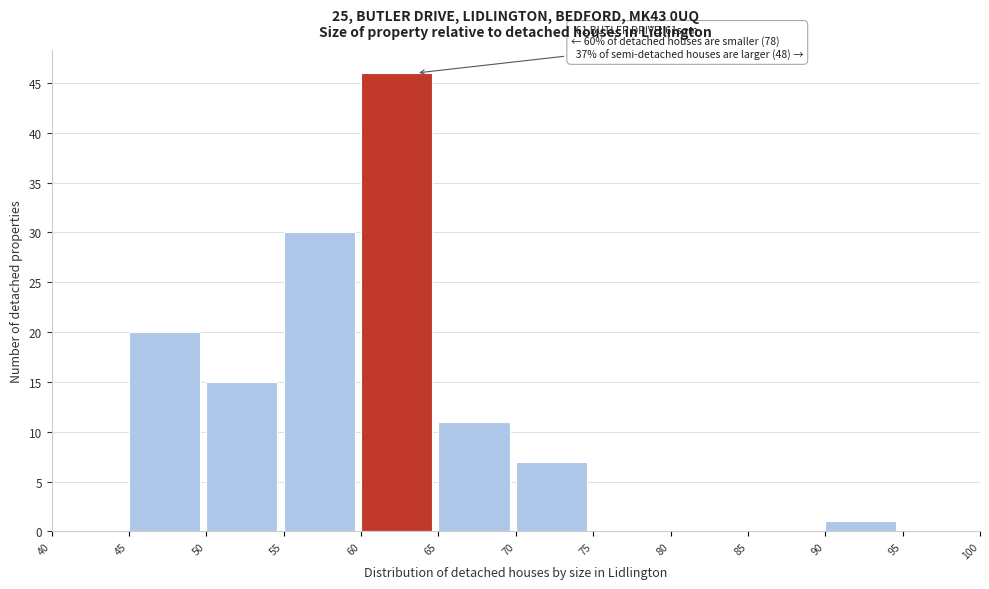

Which range on the x-axis has the tallest bar?

60 to 65